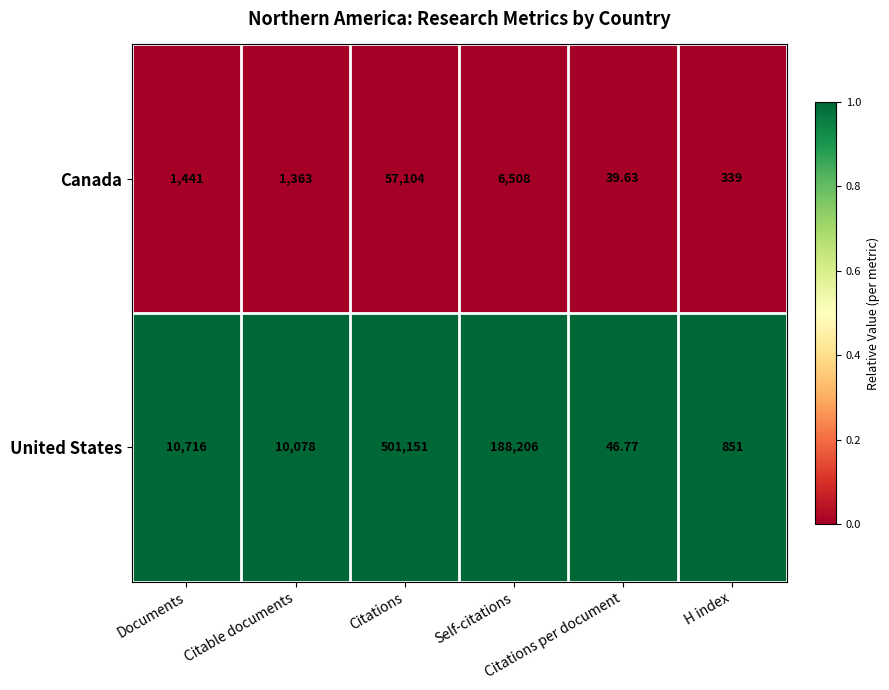

List the series in order of their overall mean, highest first.

United States, Canada